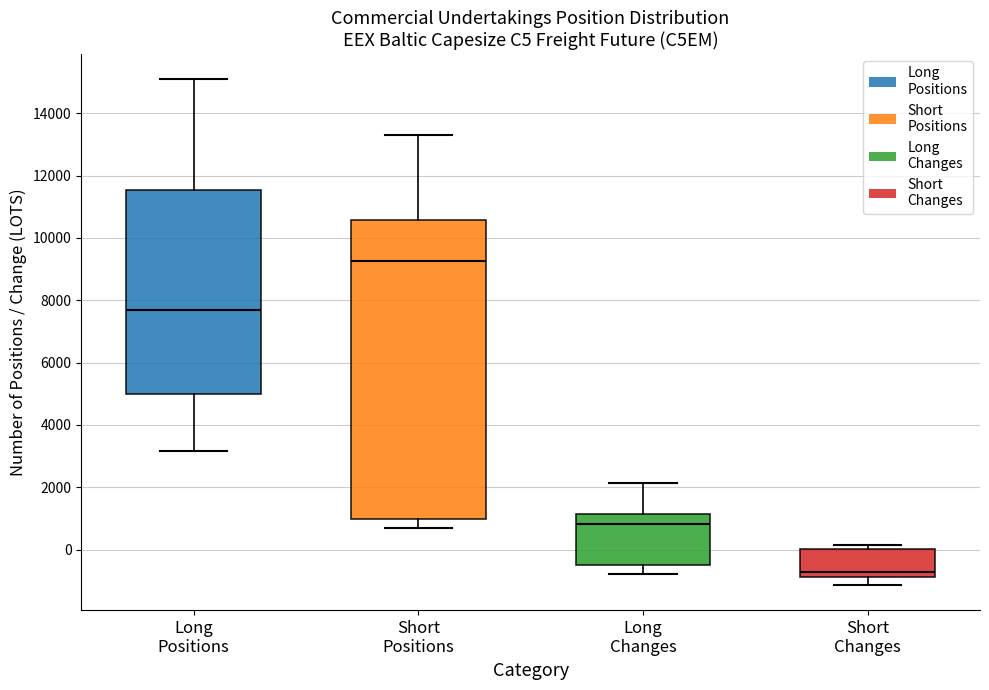

Reading left to right, transcribe this box plot: for each box, give where its median line is, the range the box spans, and where its two whiskers end, as read against the y-axis. The values are not printed on the chart, so give them approximately, as read against the axis.

Long Positions: median 7600, box 5000 to 11600, whiskers 3200 to 15000
Short Positions: median 9200, box 1000 to 10600, whiskers 600 to 13400
Long Changes: median 800, box -400 to 1200, whiskers -800 to 2200
Short Changes: median -800 (just above the box's lower edge), box -800 to 0, whiskers -1200 to 200